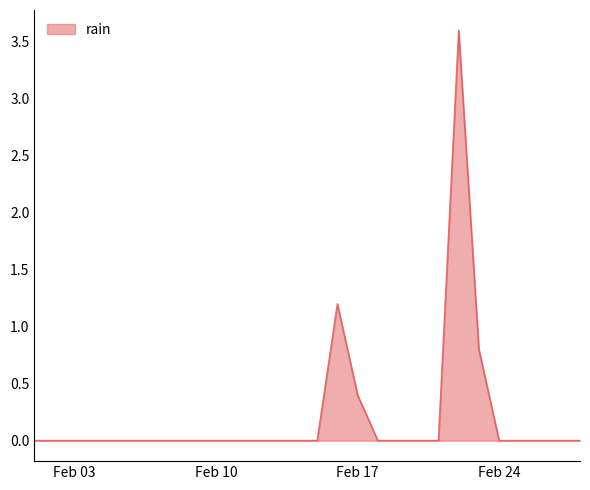

Does the chart have visible grid lines?

No